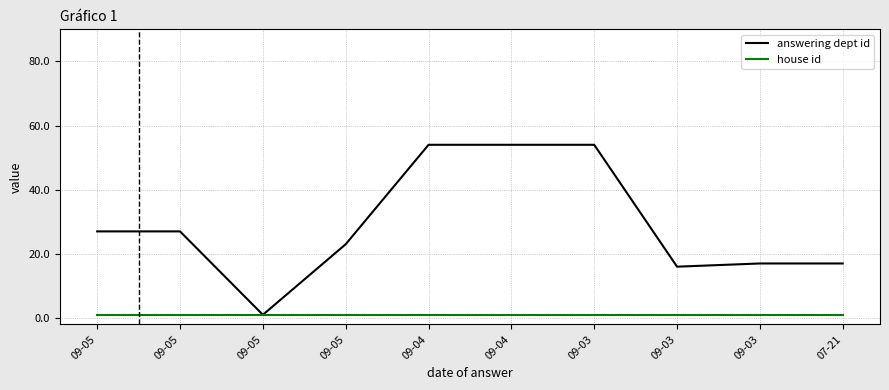

What are all the series names shown in the legend?

answering dept id, house id